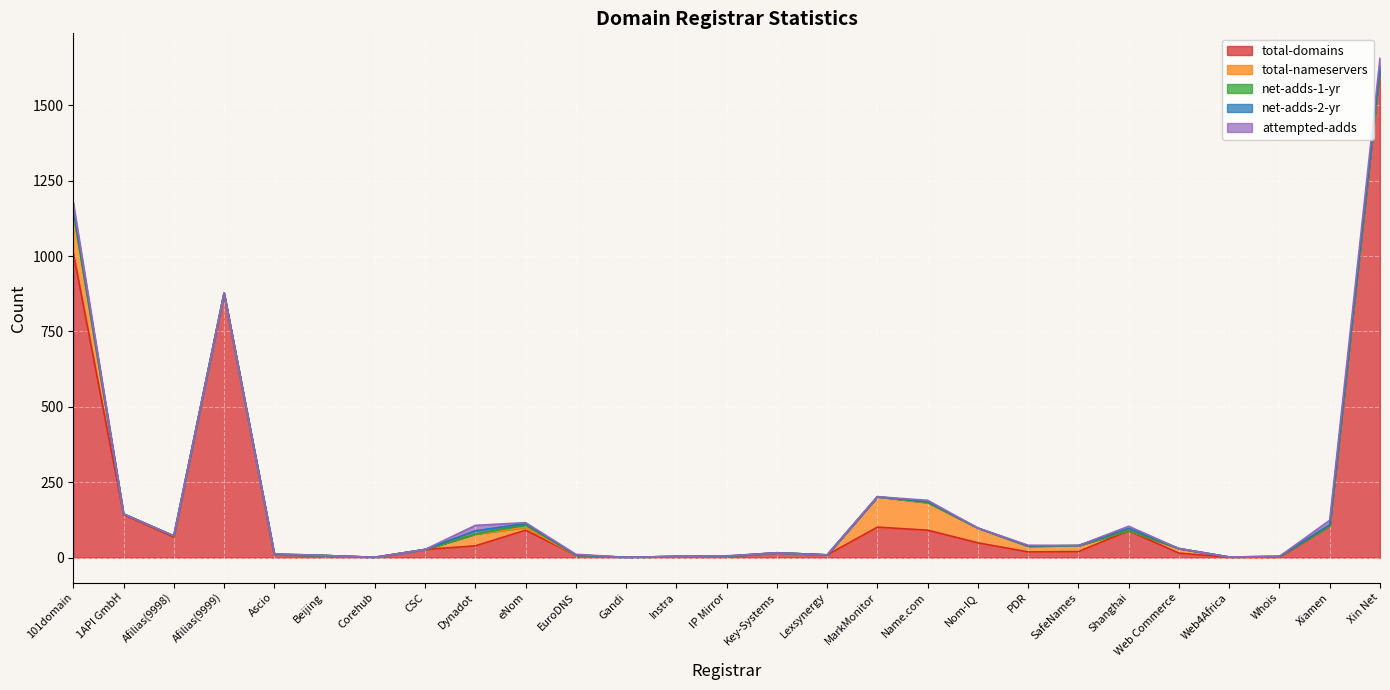

What are all the series names shown in the legend?

total-domains, total-nameservers, net-adds-1-yr, net-adds-2-yr, attempted-adds